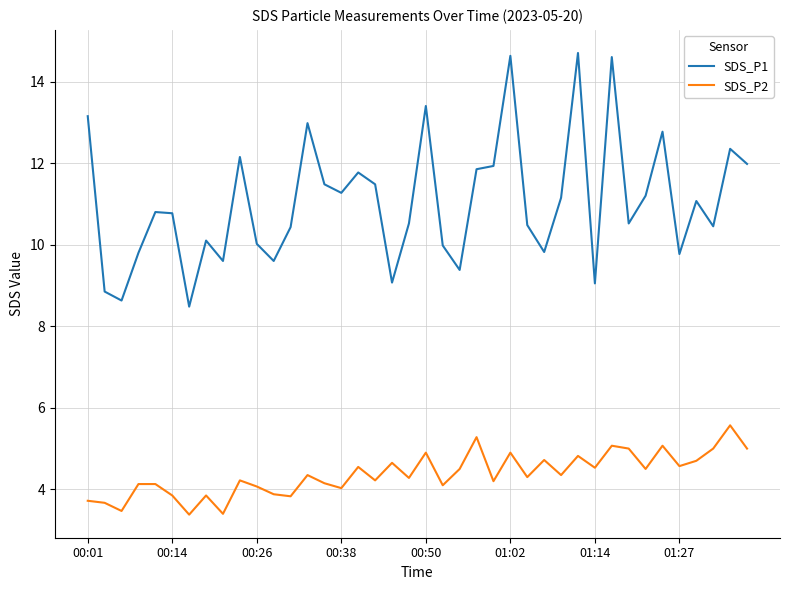

What is the highest value of the SDS_P2 series?

5.6